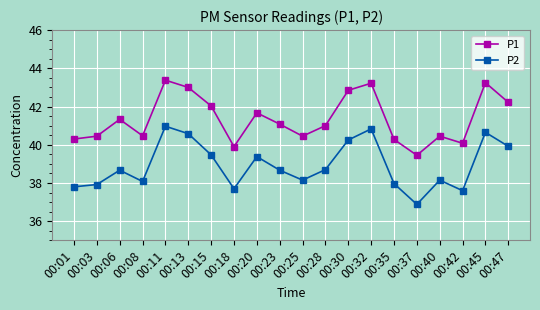

True or false: P1 and P2 intersect in this chart.

False